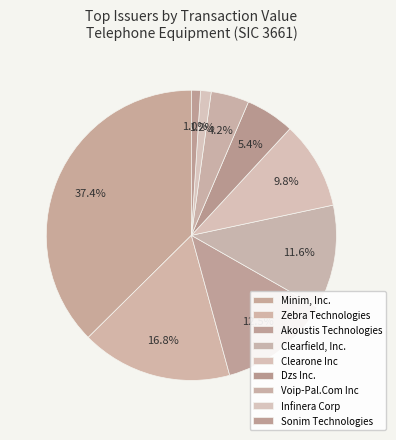

How many segments does this pie chart have?

9